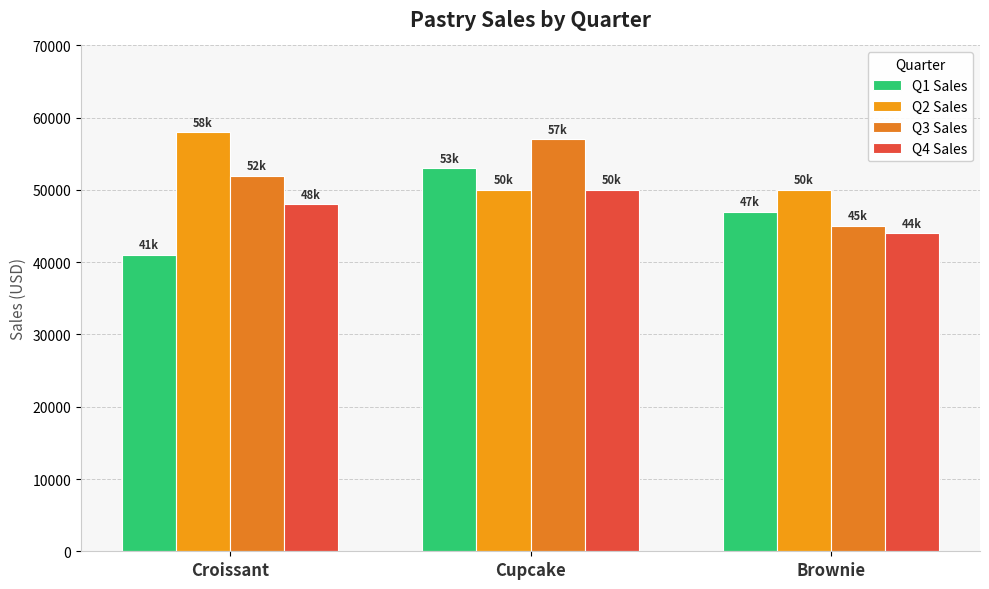

What is the highest value of the Q3 Sales series?

57000